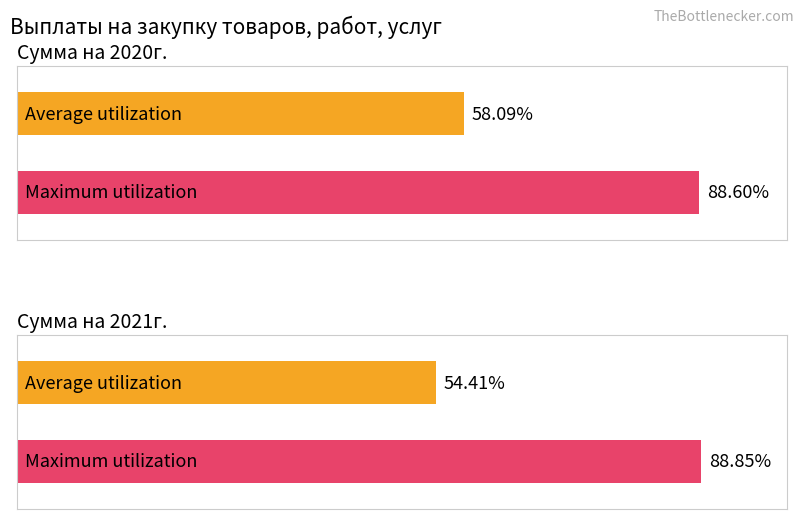

How many bars are there in total?

4